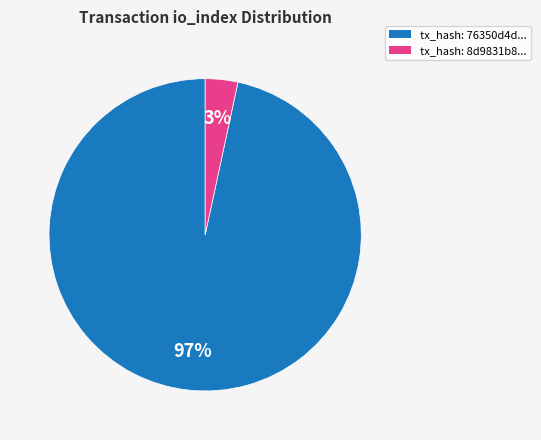

How many segments does this pie chart have?

2